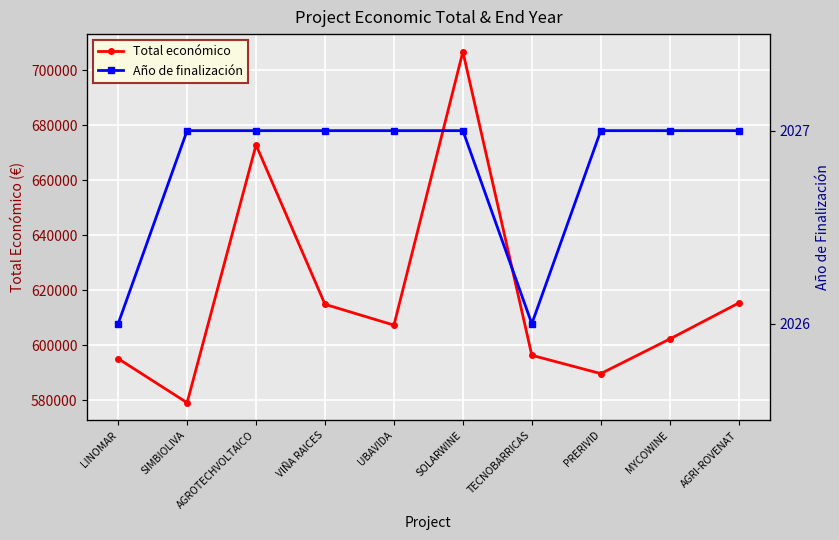

True or false: Año de finalización has a value of 2027.0 at AGRI-ROVENAT.

True